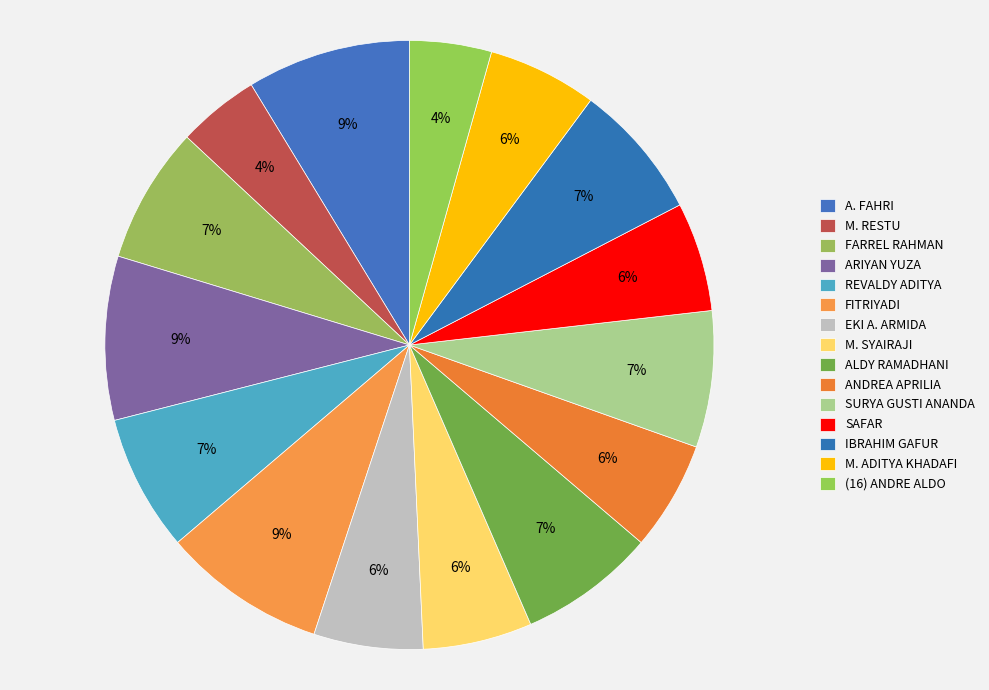

What is the largest slice in the pie chart?

A. FAHRI